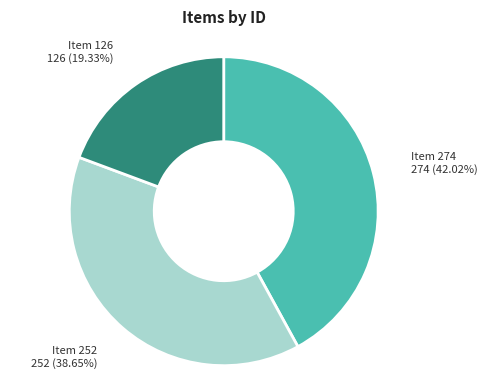

Is there a majority slice in this chart?

No